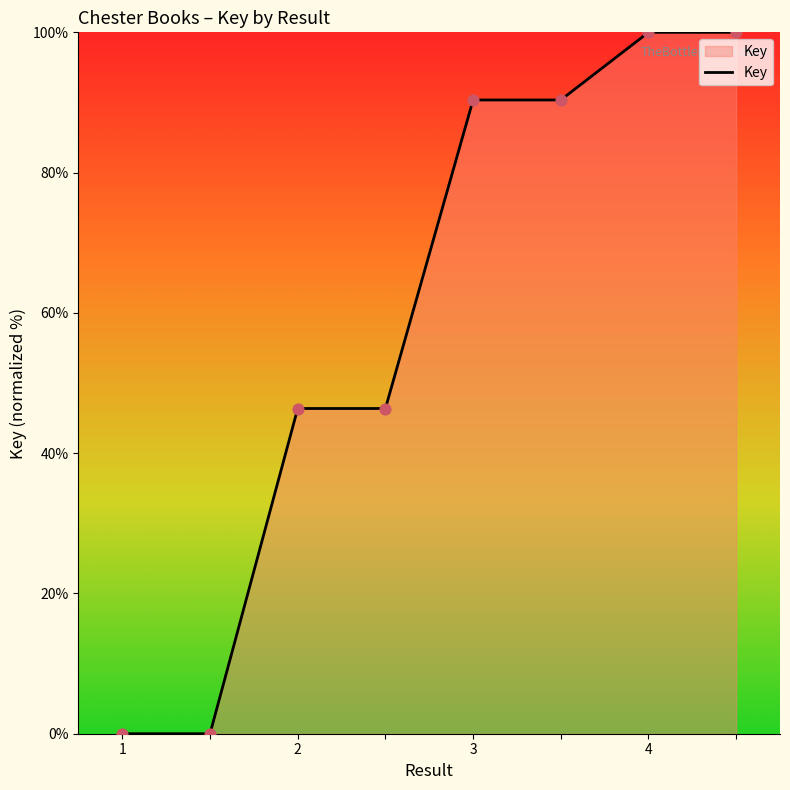

What is the difference between the second highest and second lowest values?

100.0